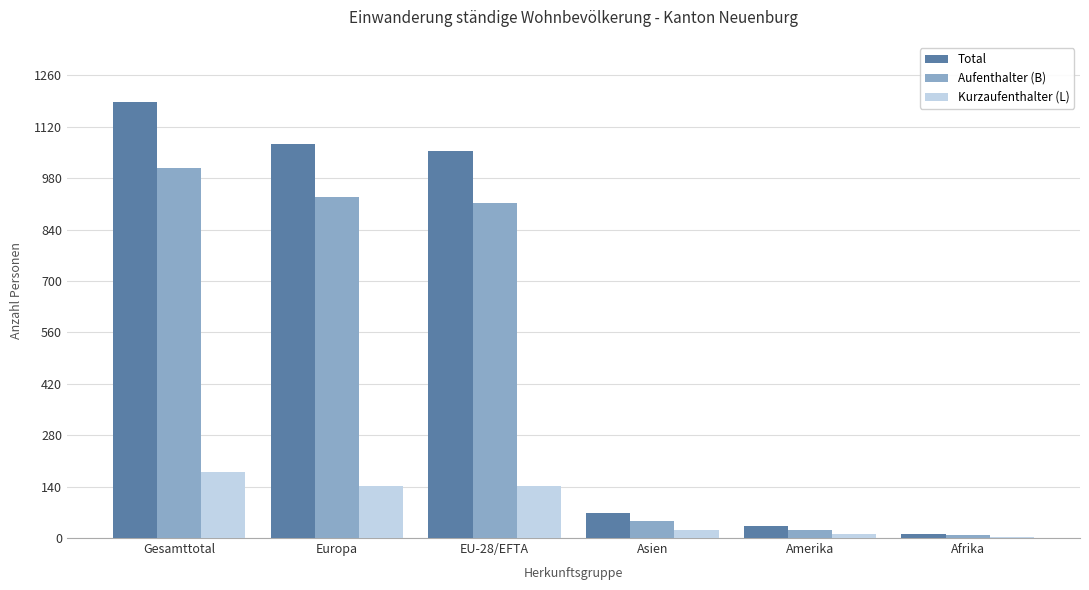

The Aufenthalter (B) series shows 8 at Afrika. True or false?

True